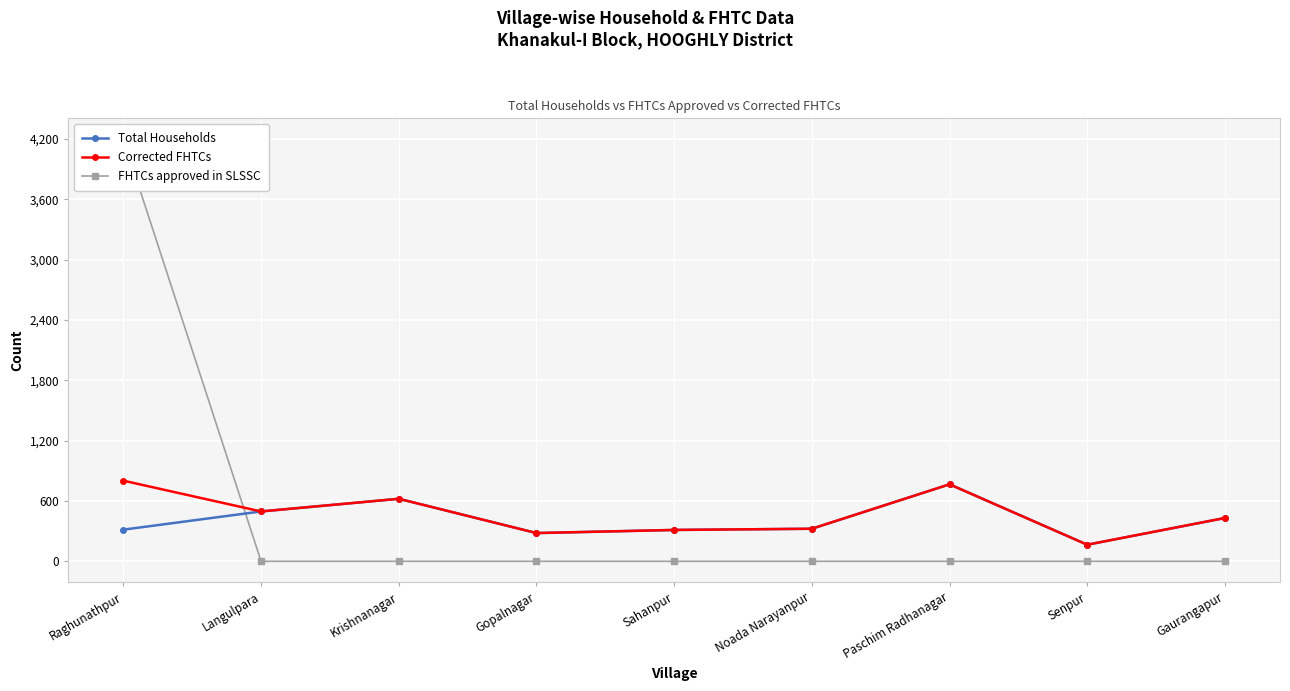

Which series has the largest total across all categories?

Corrected FHTCs